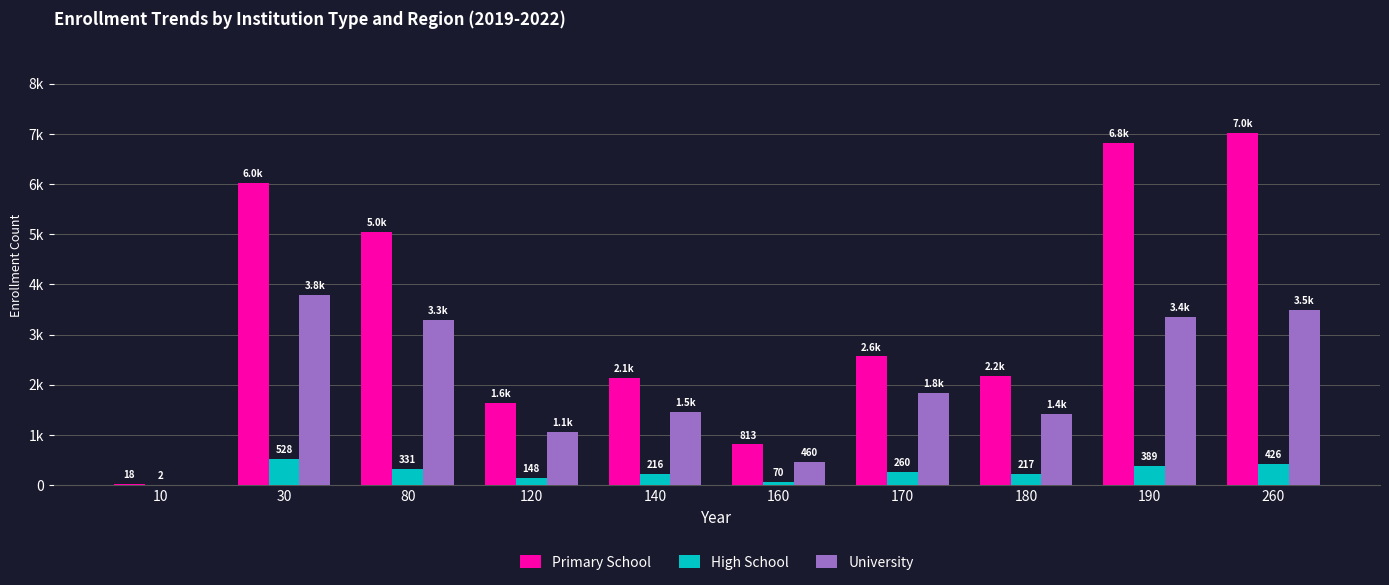

What are all the series names shown in the legend?

Primary School, High School, University